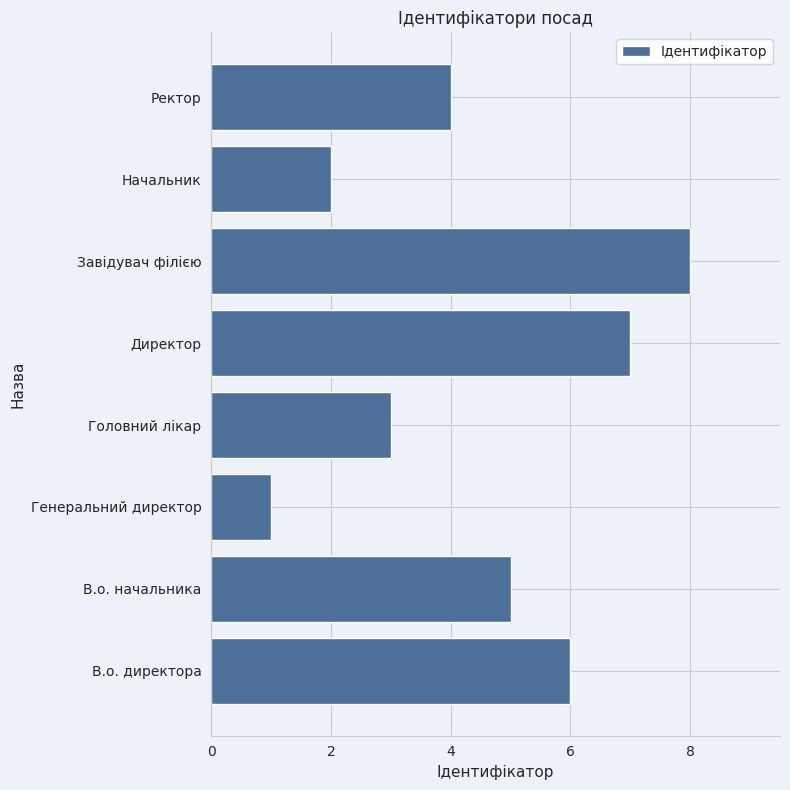

What is the greatest value displayed?

8